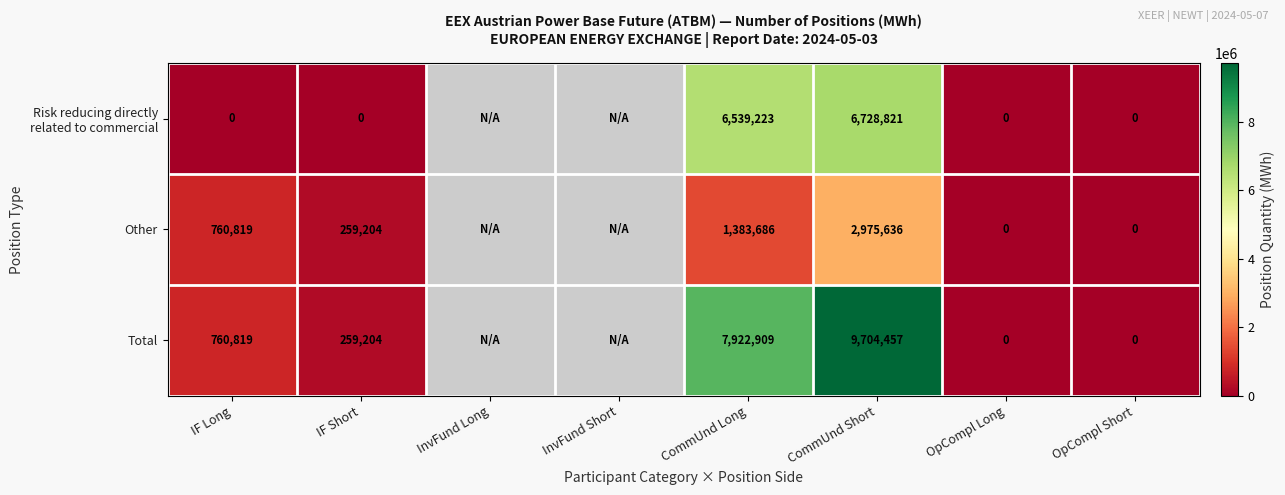

At how many categories does at least one series exceed 1143883?

2